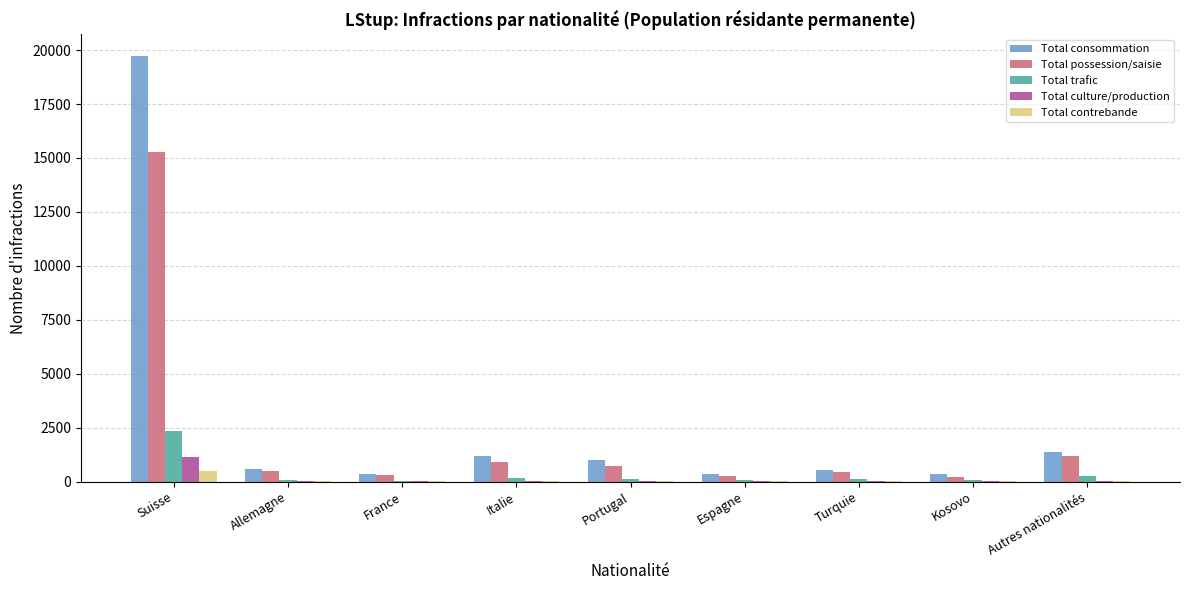

What is the sum of all Total consommation values?

25504